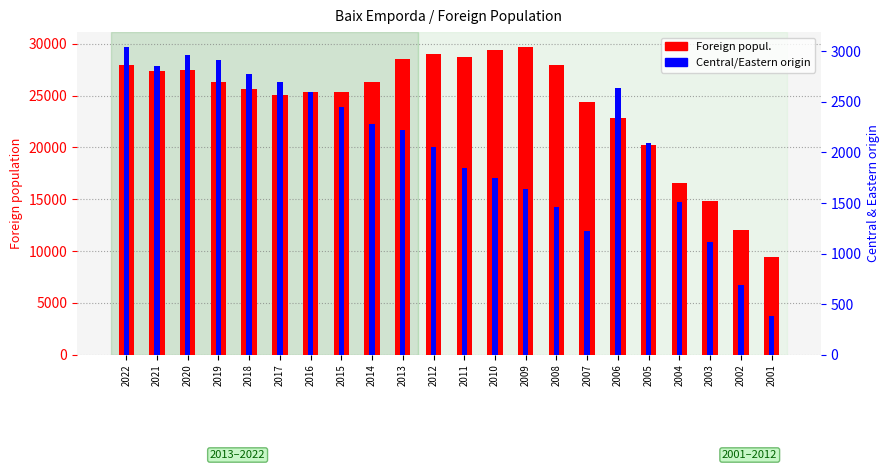

Are the bars horizontal?

No